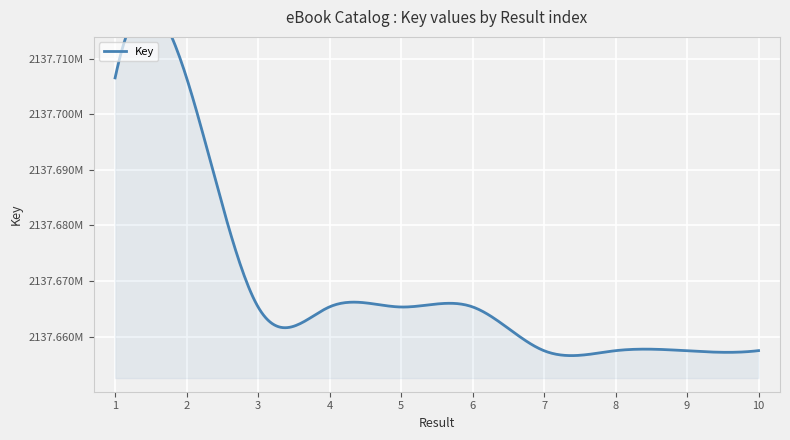

What is the ratio of the value at 1 to the value at 7?

1.0